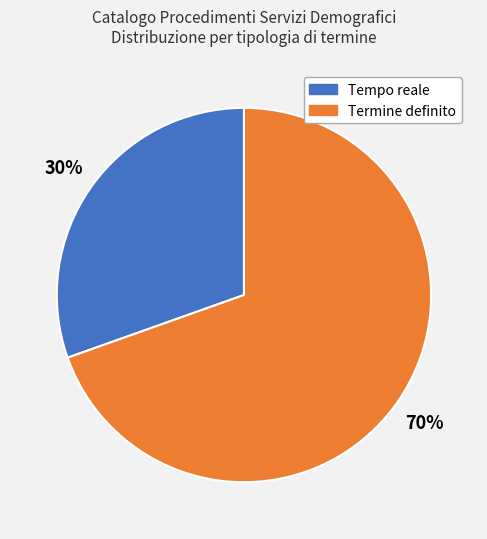

To the nearest percent, what is the average slice percentage?

50%